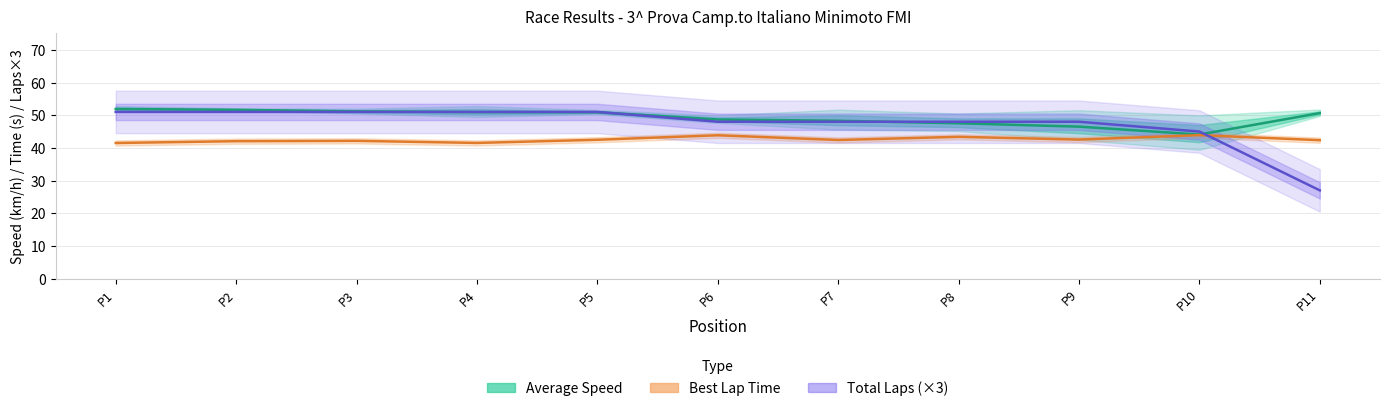

What is the total value across all series at P5?

144.4